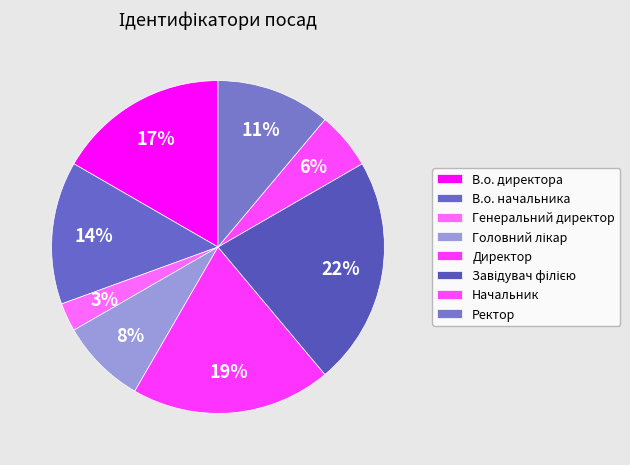

What percentage is the Ректор slice, to the nearest percent?

11%